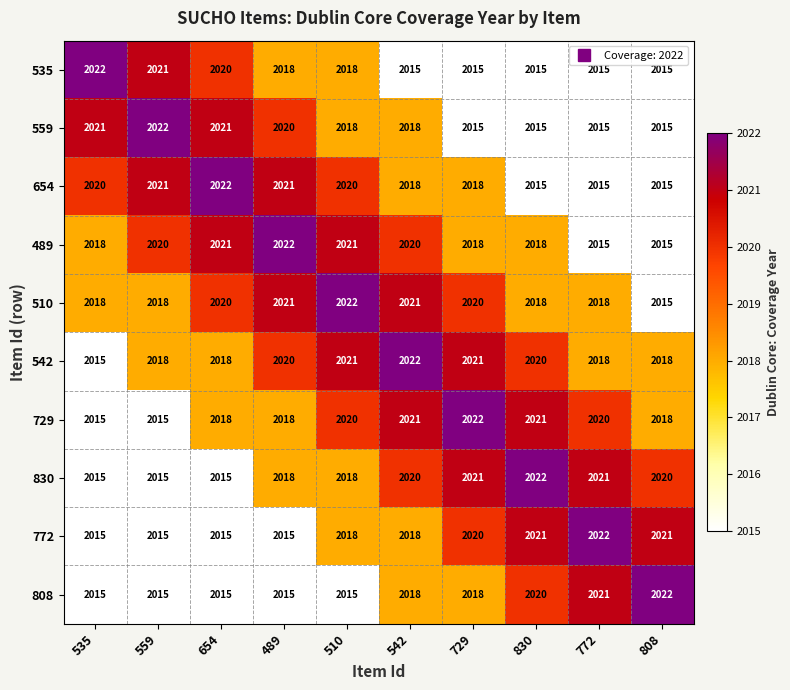

What is the maximum value for 489?

2022